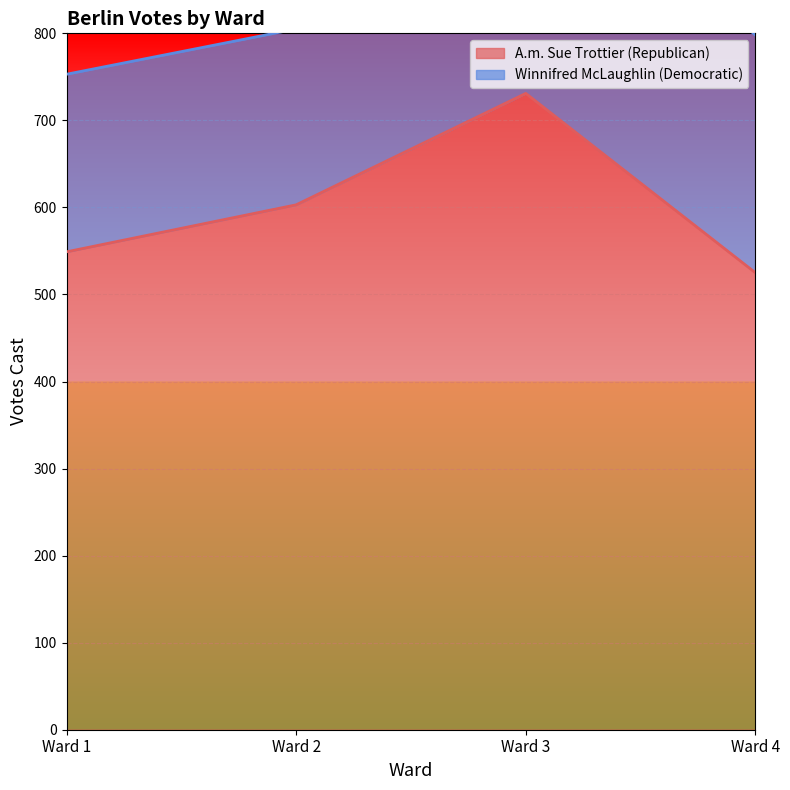

What is the difference between the second highest and minimum values?

78